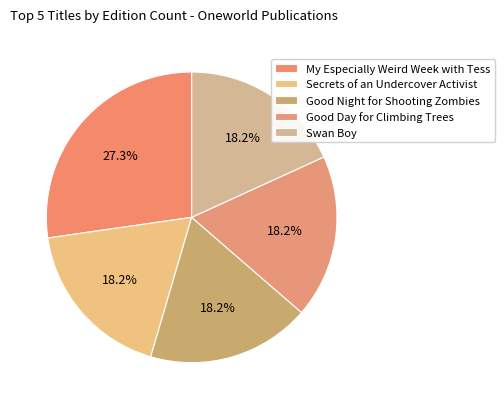

What is the largest slice in the pie chart?

My Especially Weird Week with Tess